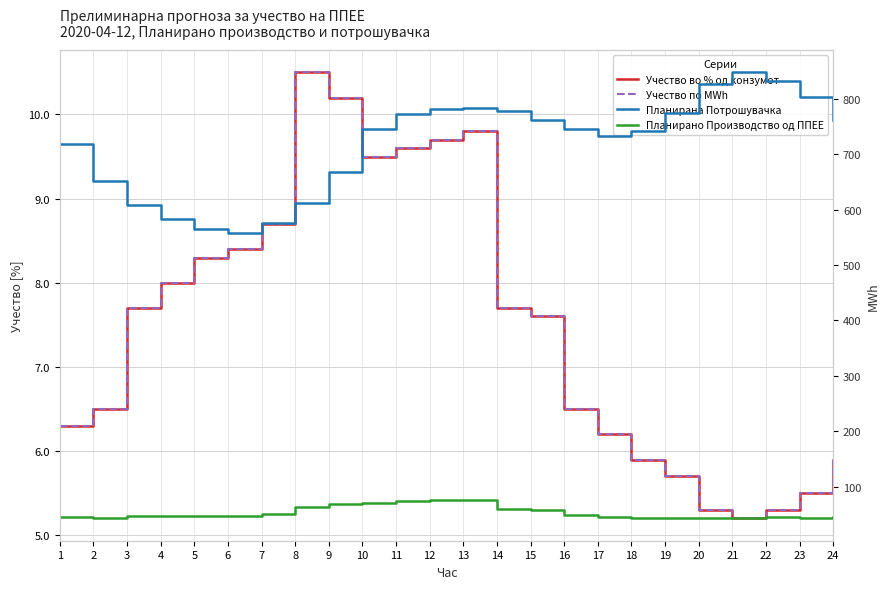

Which series has the largest range (max minus min)?

Планирана Потрошувачка